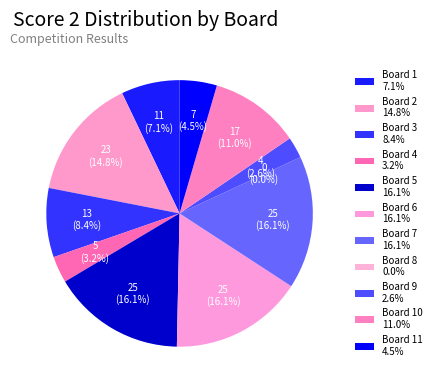

Rank the categories by value from highest to lowest.

Board 5, Board 6, Board 7, Board 2, Board 10, Board 3, Board 1, Board 11, Board 4, Board 9, Board 8